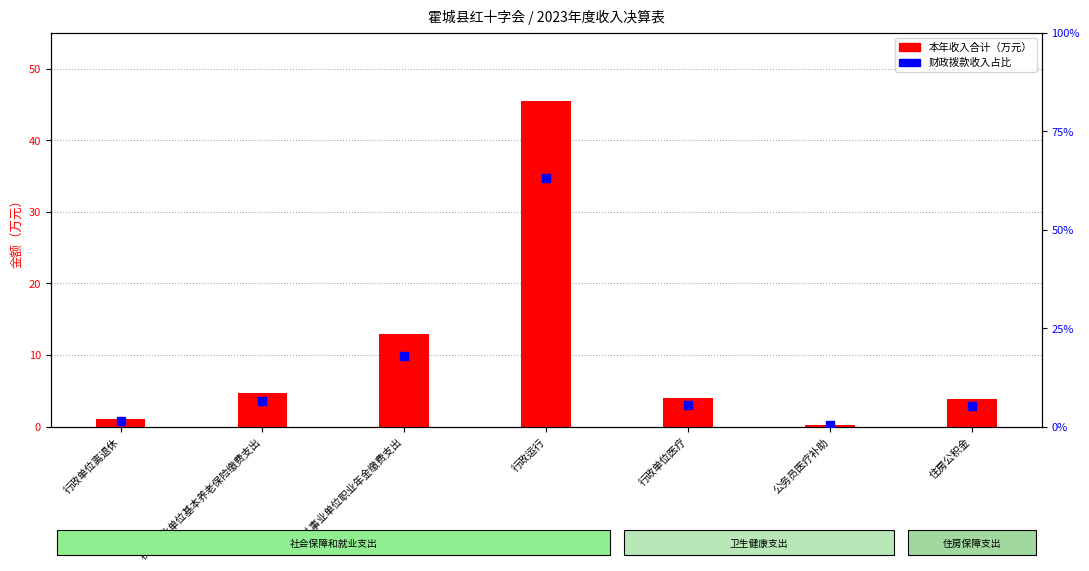

Is the value of 本年收入合计 at 机关事业单位职业年金缴费支出 greater than the value of 财政拨款收入占比 at 机关事业单位职业年金缴费支出?

No